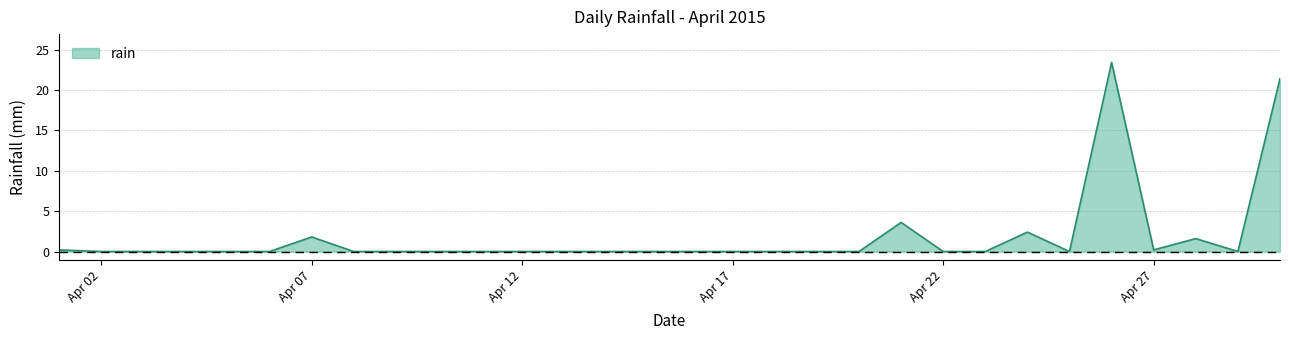

How many distinct data groups are displayed?

1